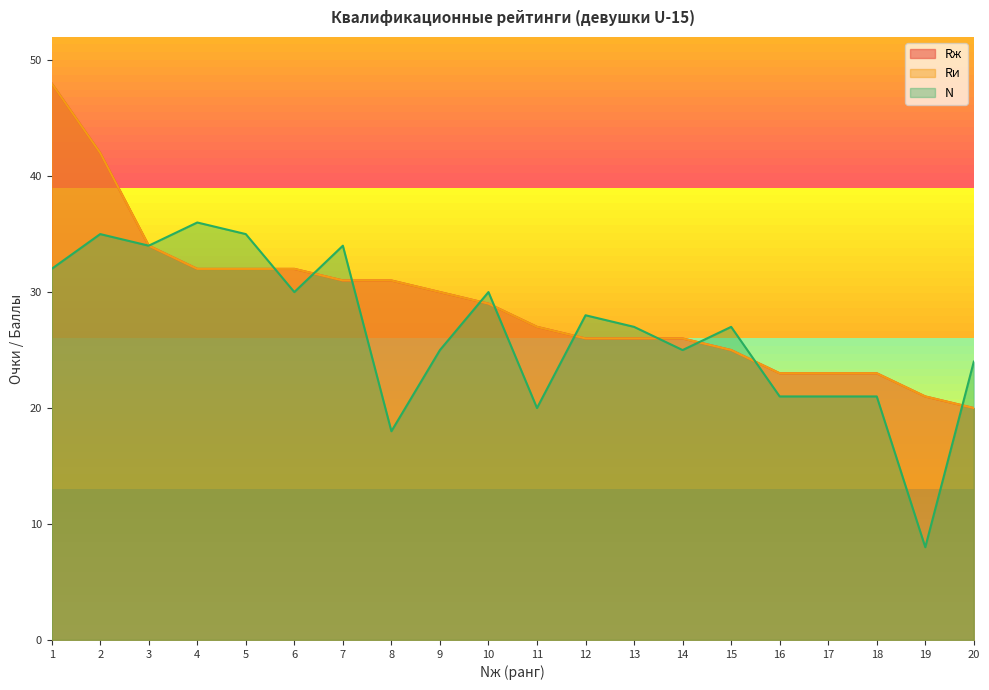

Is it true that Rи equals 26 at 12?

True